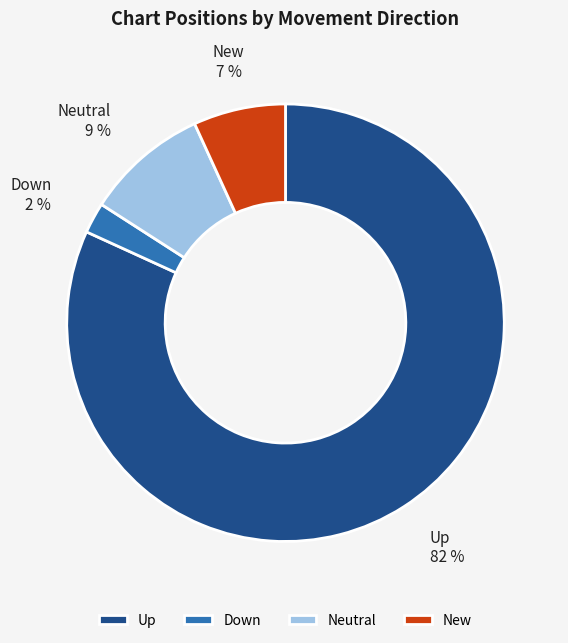

To the nearest percent, what percentage of the pie is Neutral?

9%